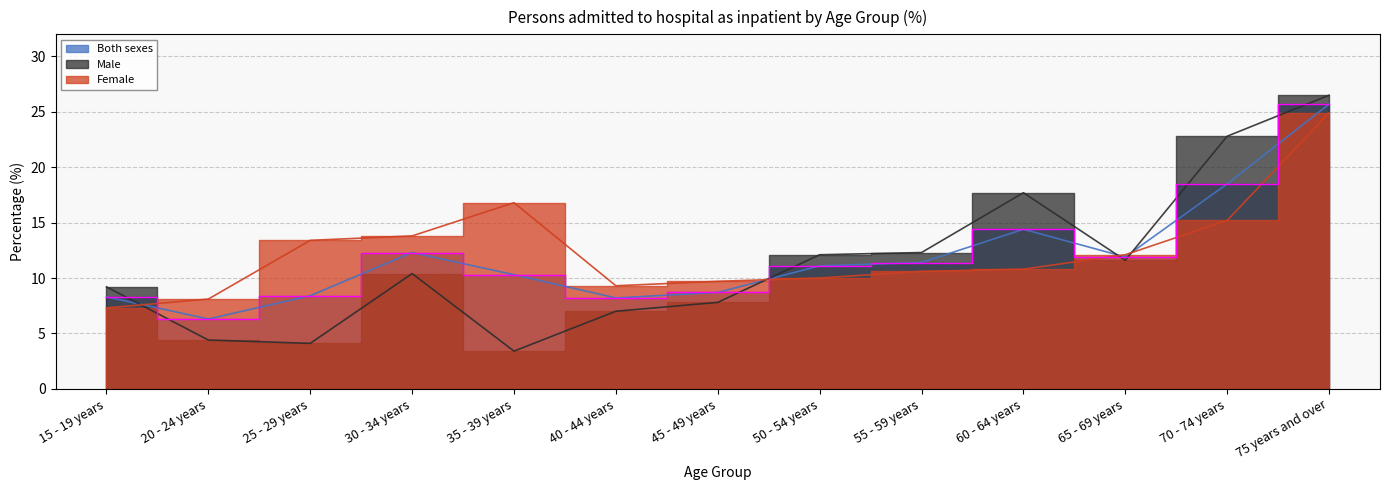

What is the minimum value for Male?

3.4